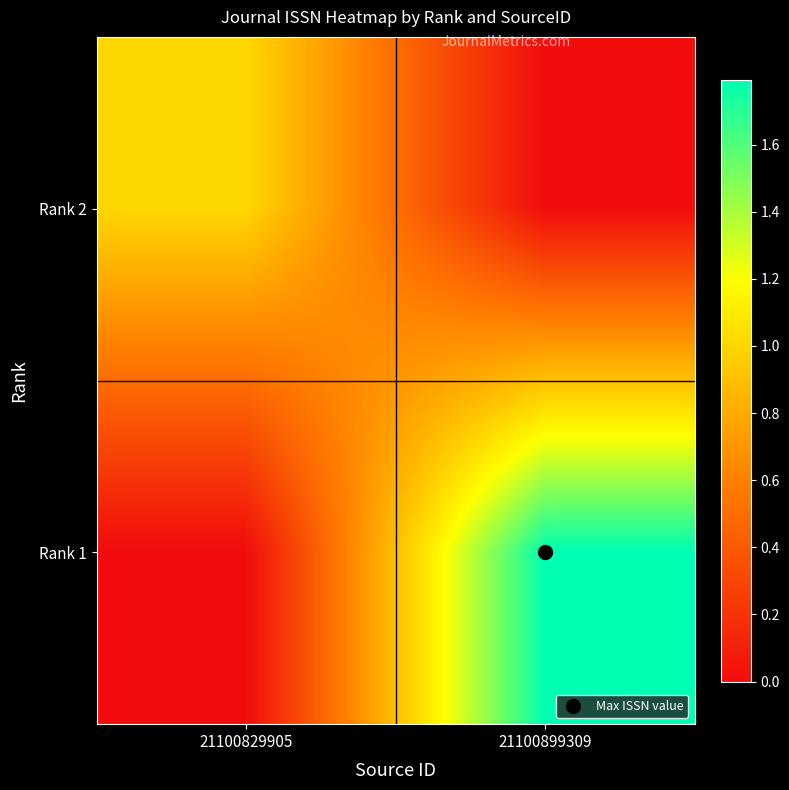

Which series has the largest total across all categories?

Rank 1